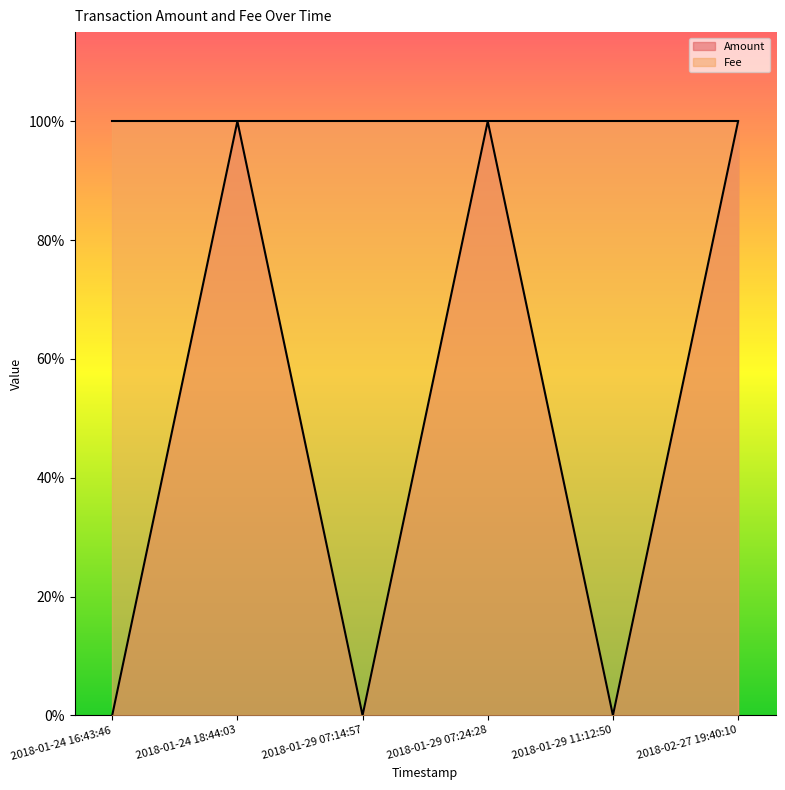

What position from the left is 2018-01-29 11:12:50?

5